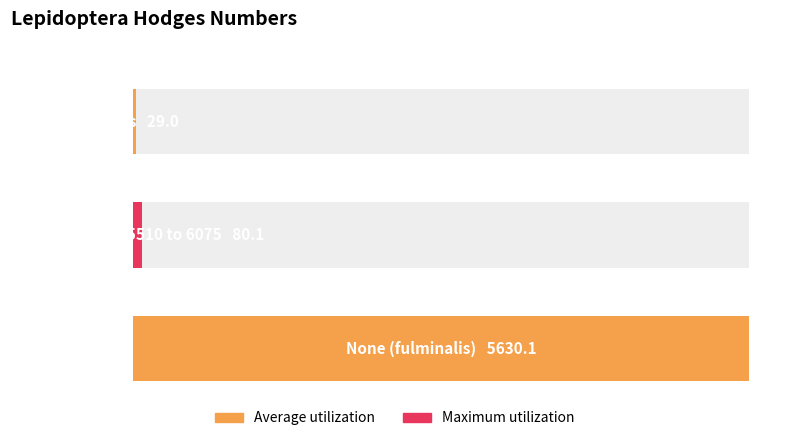

Rank the categories by value from highest to lowest.

None (fulminalis), Pyralid Moths - 5510 to 6075, Moths